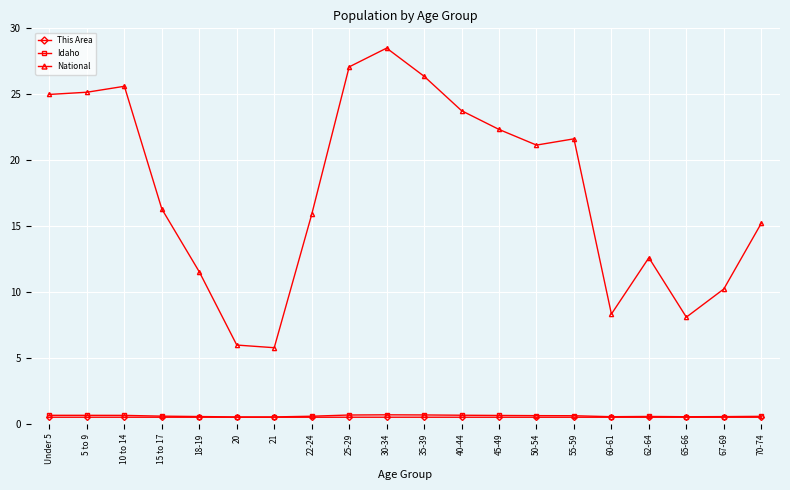

The value of This Area at 15 to 17 is 0.5. True or false?

True